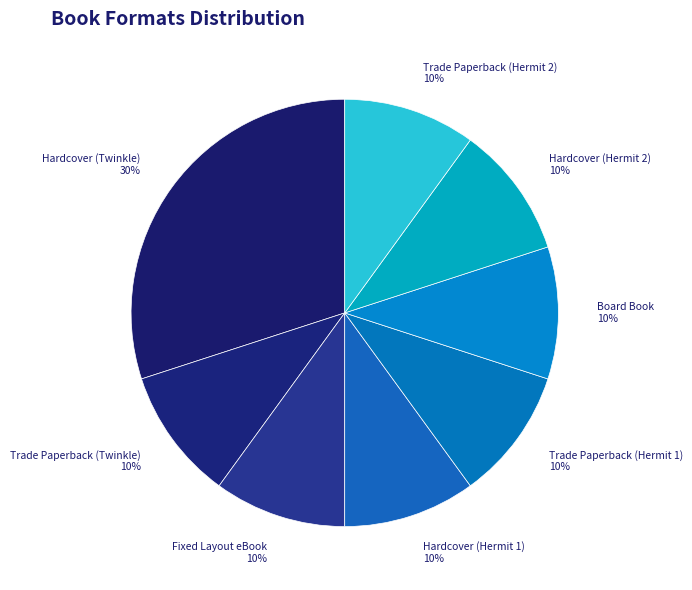

Does Trade Paperback (Twinkle) account for over 50% of the chart?

No